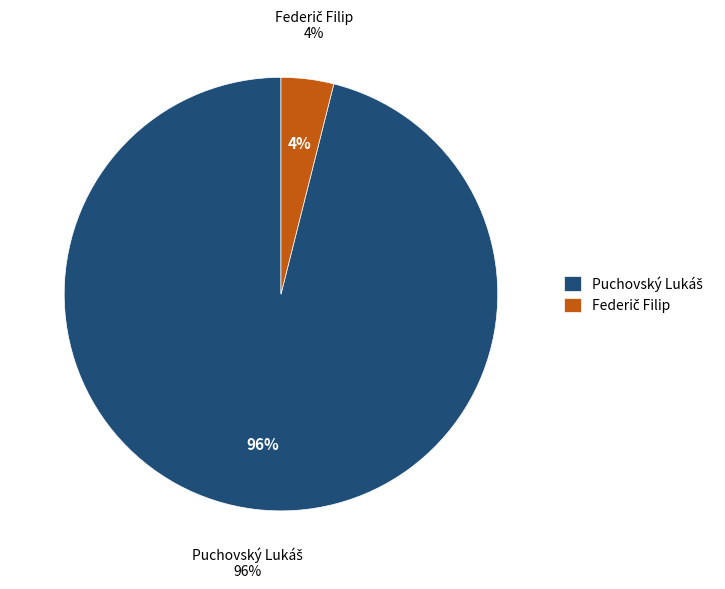

How many segments does this pie chart have?

2